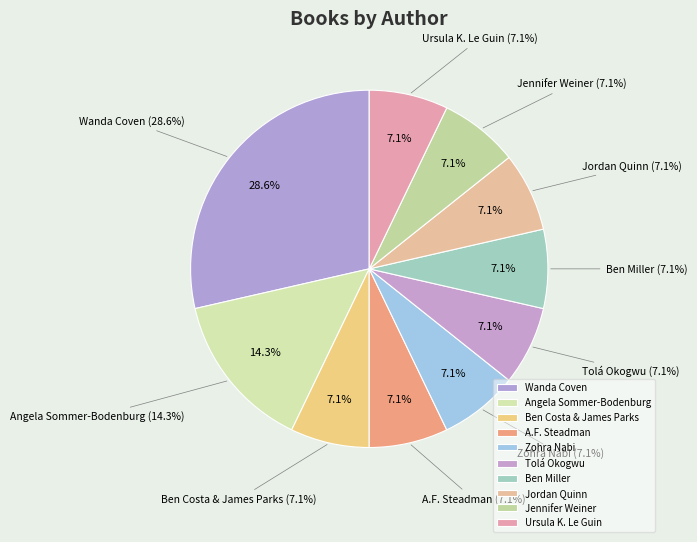

Count the number of slices in the pie.

10